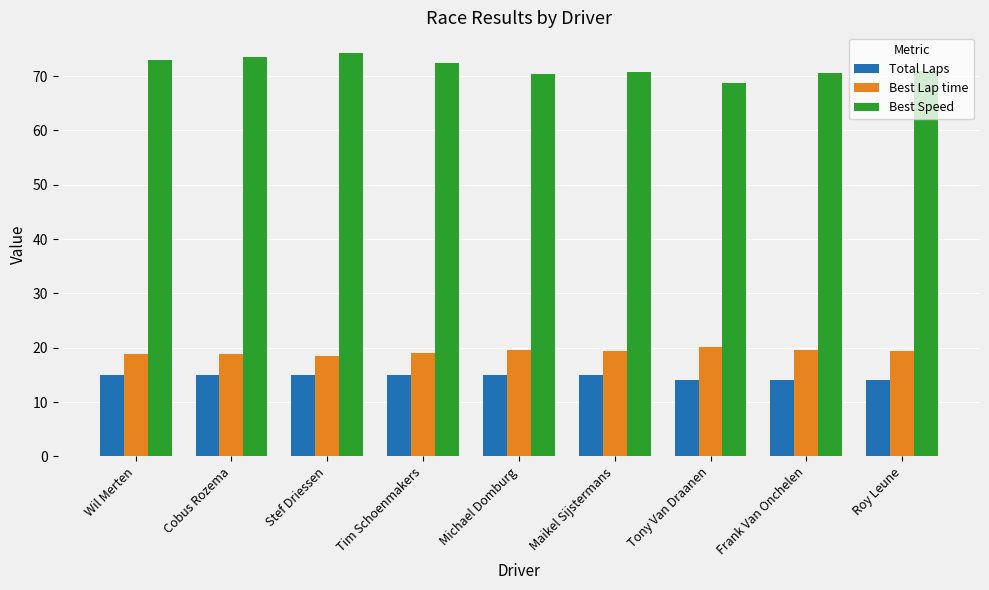

What is the value of the Best Speed bar at the 5th from the left?

70.4